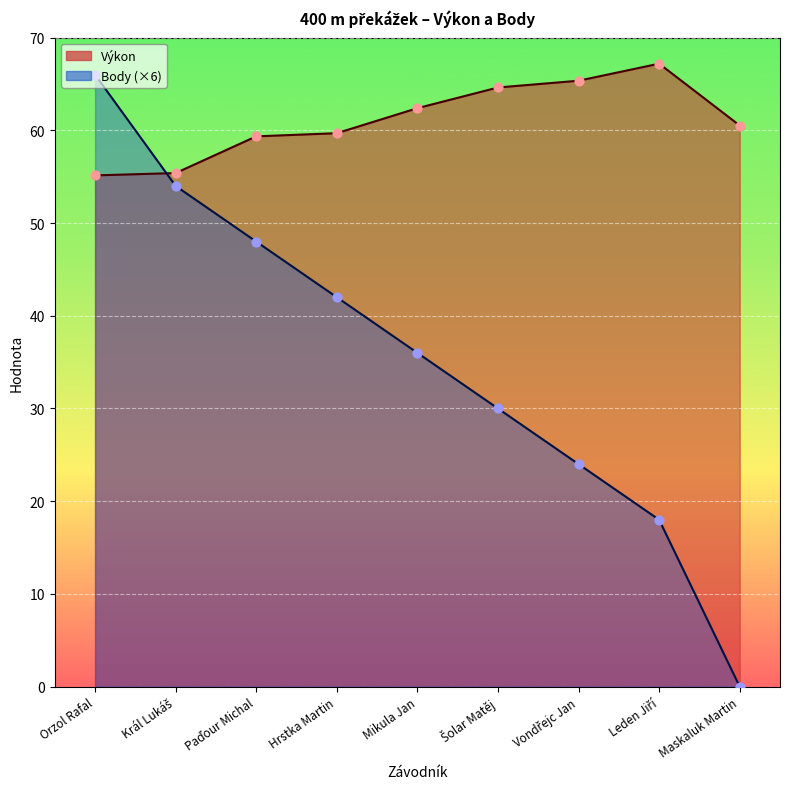

At which category is the sum across all series the highest?

Orzol Rafal